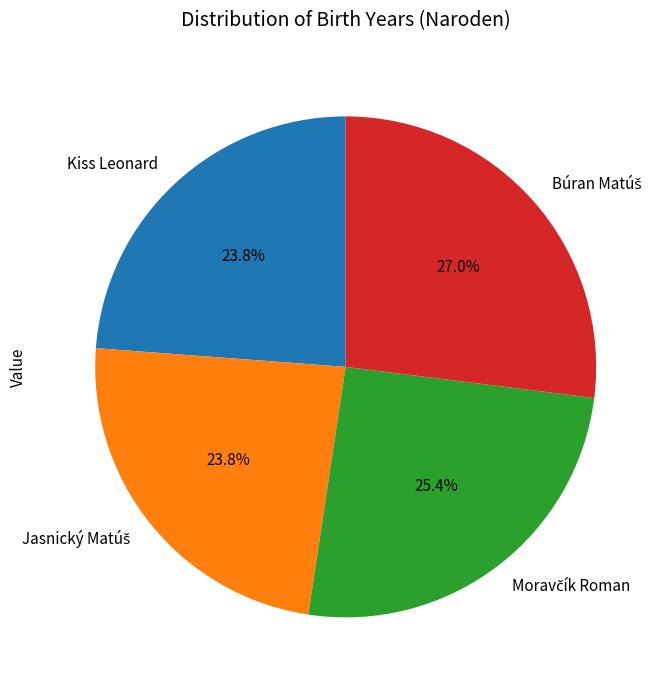

Is there any slice that represents more than half of the pie?

No